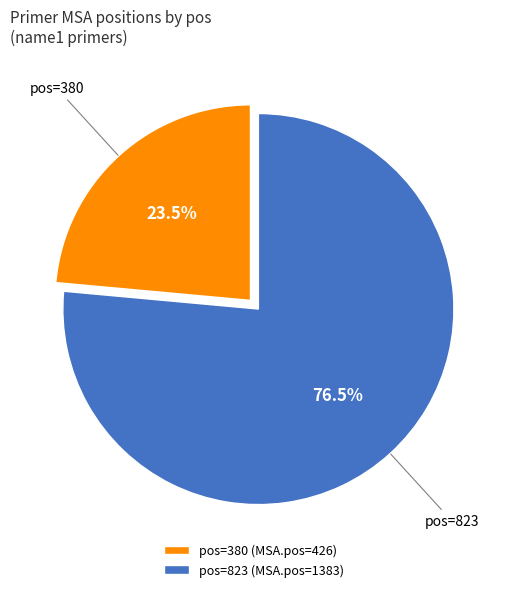

Which category has the biggest portion of the pie?

pos=823 (MSA.pos=1383)